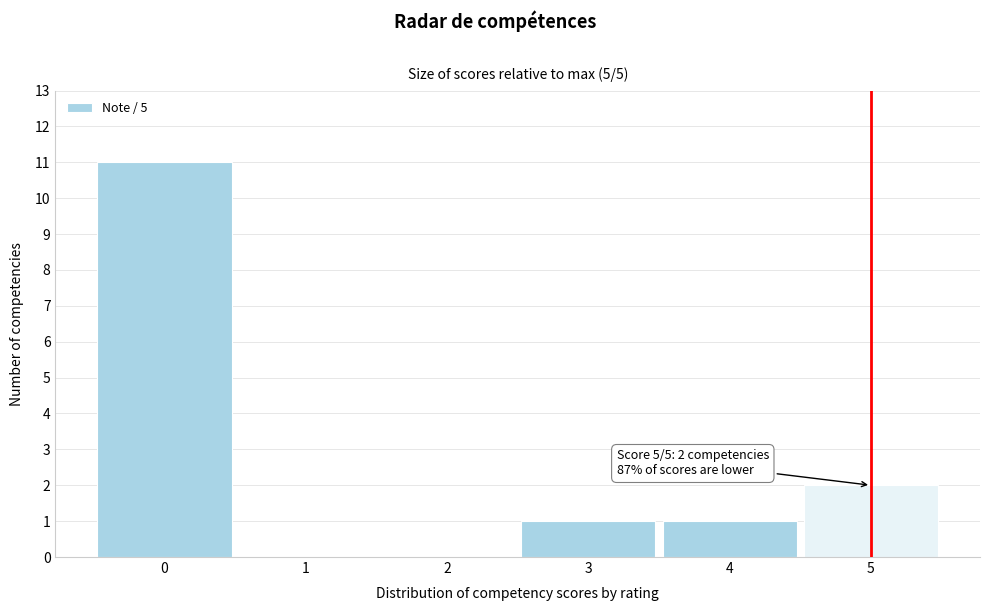

Over which range of the x-axis is the bar tallest?

-0.5 to 0.5